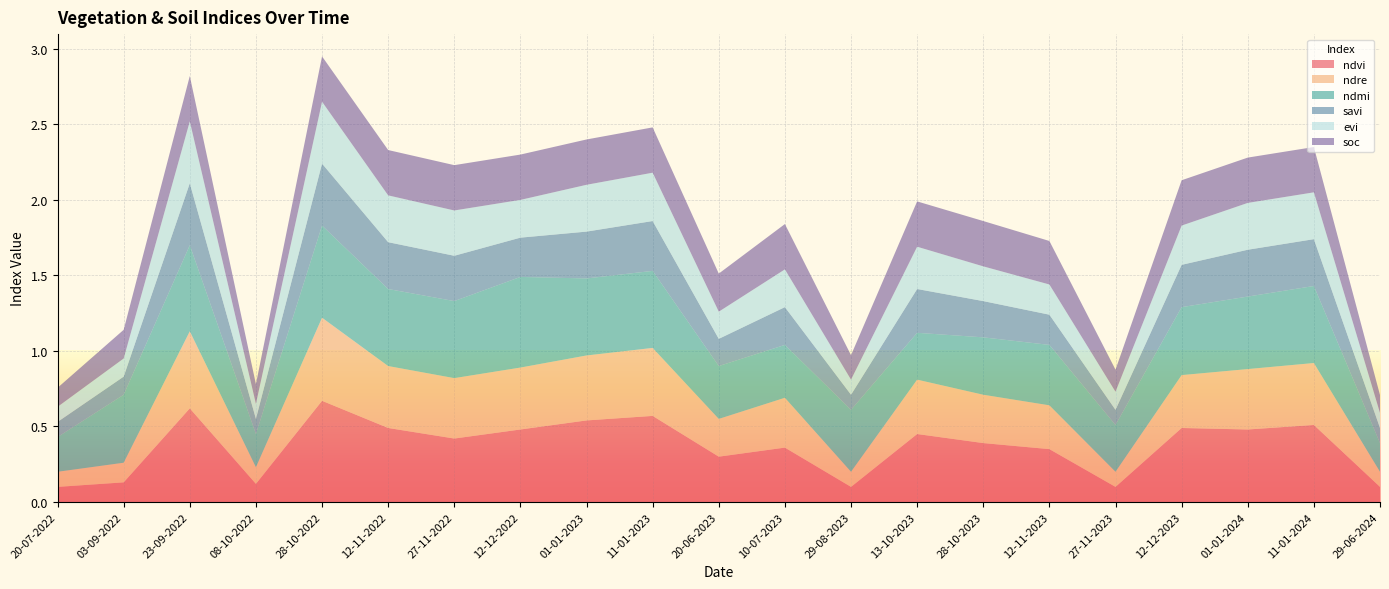

Reading left to right, what are all the values shown in this chart?

ndvi: 0.1	0.1	0.6	0.1	0.7	0.5	0.4	0.5	0.5	0.6	0.3	0.4	0.1	0.5	0.4	0.3	0.1	0.5	0.5	0.5	0.1
ndre: 0.1	0.1	0.5	0.1	0.6	0.4	0.4	0.4	0.4	0.5	0.2	0.3	0.1	0.4	0.3	0.3	0.1	0.3	0.4	0.4	0.1
ndmi: 0.2	0.5	0.6	0.2	0.6	0.5	0.5	0.6	0.5	0.5	0.3	0.3	0.4	0.3	0.4	0.4	0.3	0.5	0.5	0.5	0.2
savi: 0.1	0.1	0.4	0.1	0.4	0.3	0.3	0.3	0.3	0.3	0.2	0.2	0.1	0.3	0.2	0.2	0.1	0.3	0.3	0.3	0.1
evi: 0.1	0.1	0.4	0.1	0.4	0.3	0.3	0.2	0.3	0.3	0.2	0.2	0.1	0.3	0.2	0.2	0.1	0.3	0.3	0.3	0.1
soc: 0.1	0.2	0.3	0.1	0.3	0.3	0.3	0.3	0.3	0.3	0.3	0.3	0.2	0.3	0.3	0.3	0.1	0.3	0.3	0.3	0.1